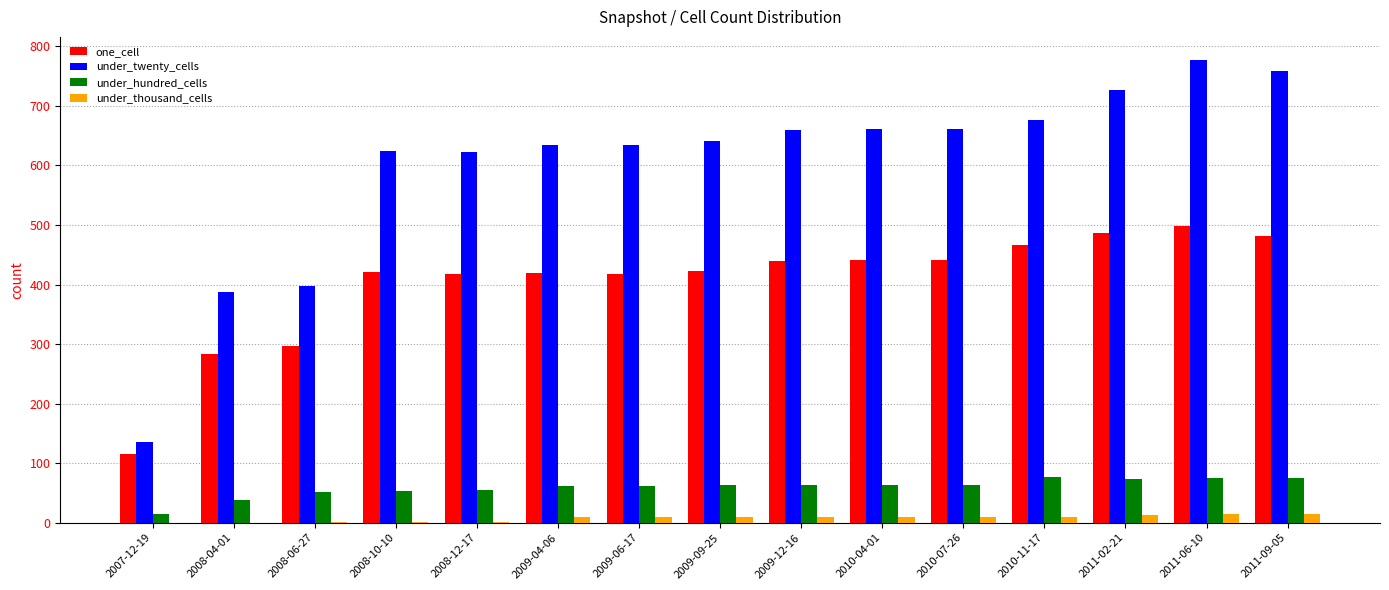

Which series has the largest total across all categories?

under_twenty_cells